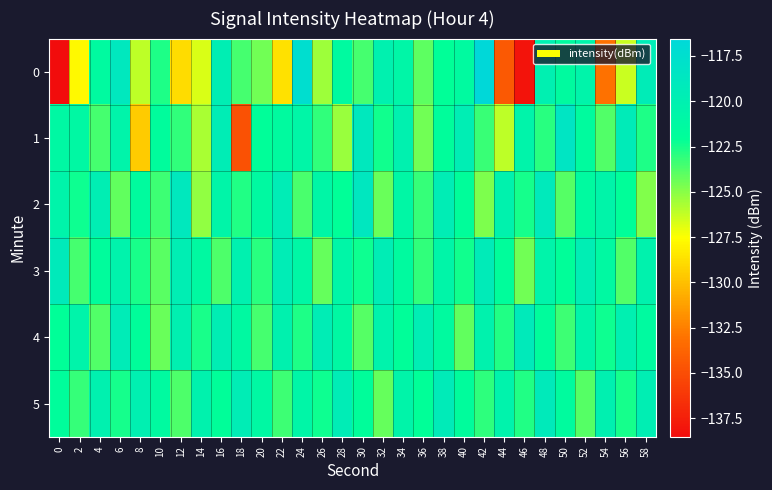

Rank the series by their maximum value, from lowest to highest.

3, 4, 5, 2, 1, 0